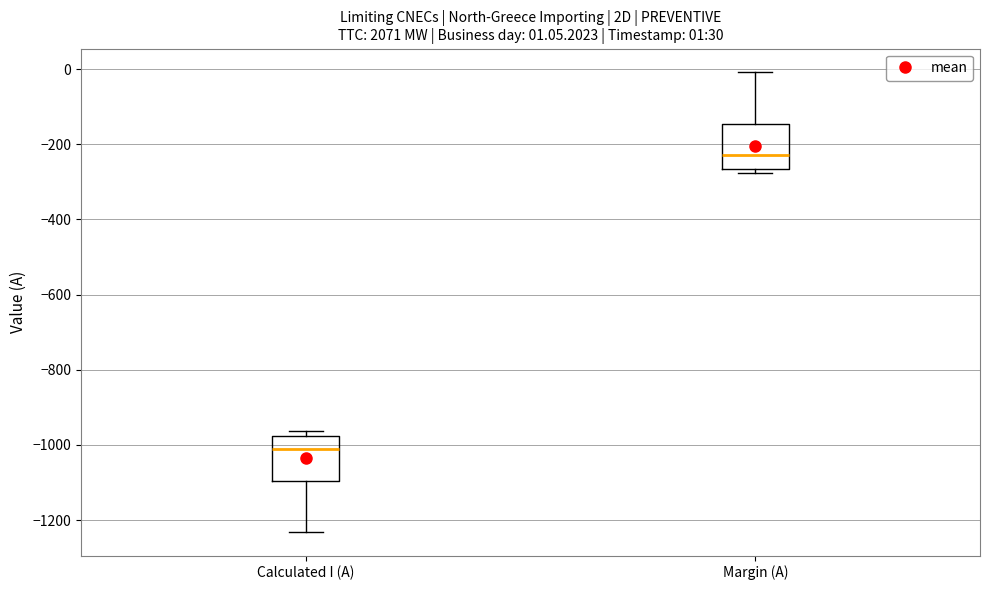

Which box has the lowest median line?

Calculated I (A)